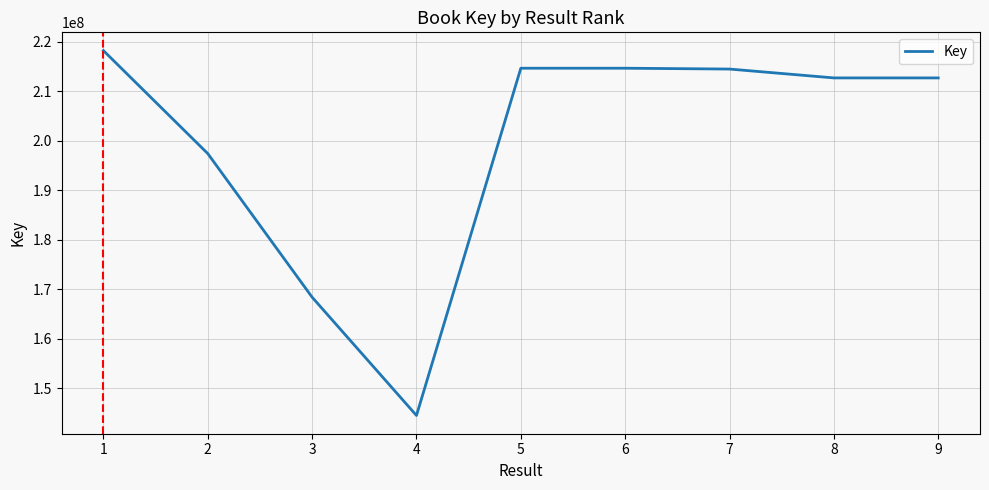

Which has a higher value, 1 or 5?

1